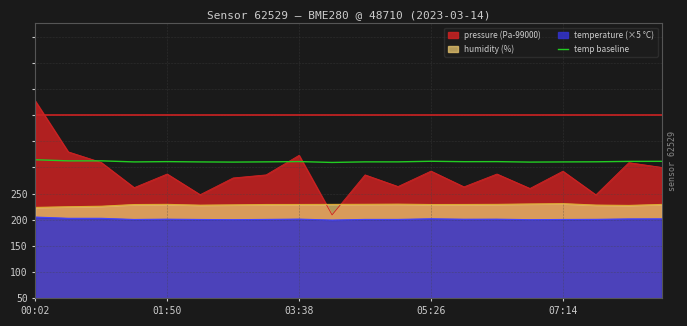

Does the chart display data point markers on the line(s)?

No